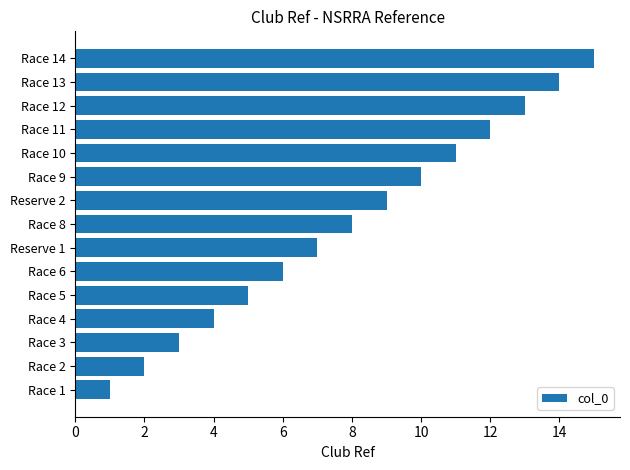

What is the change in value from Race 1 to Race 10?

+10